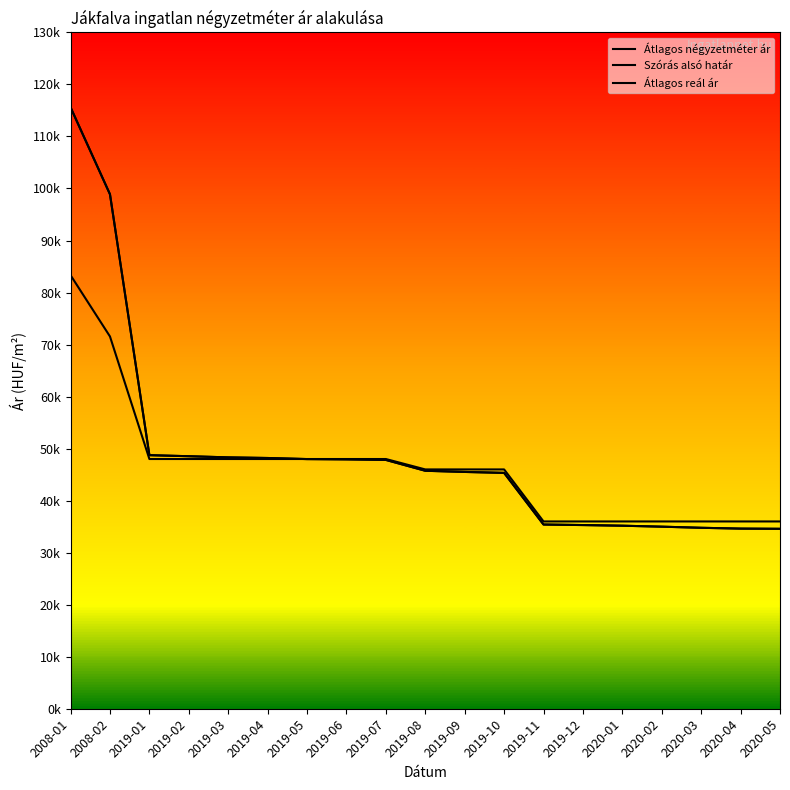

Does the chart have visible grid lines?

No